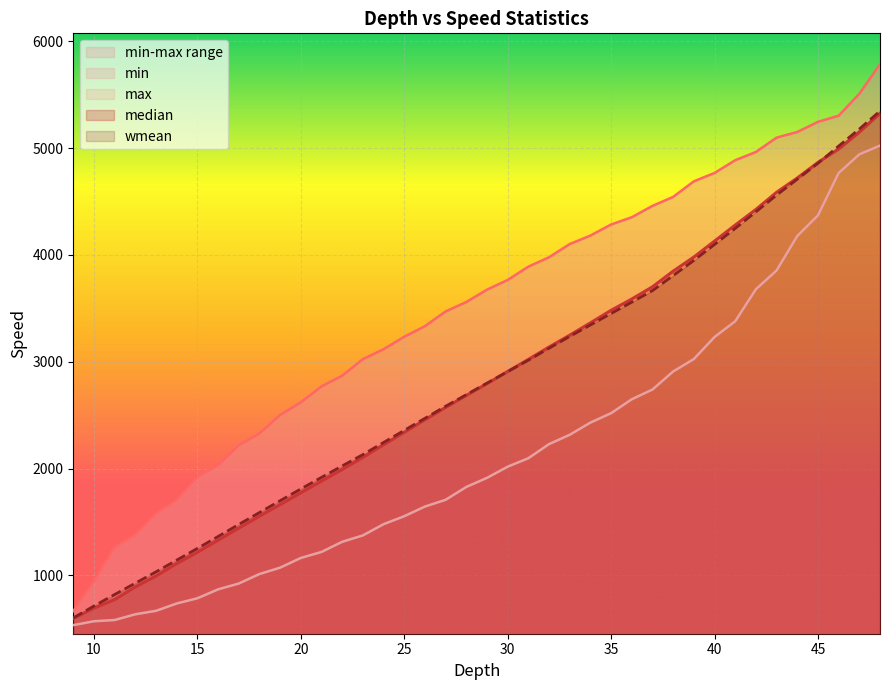

What is the value of the median point at the 4th from the left?

893.3